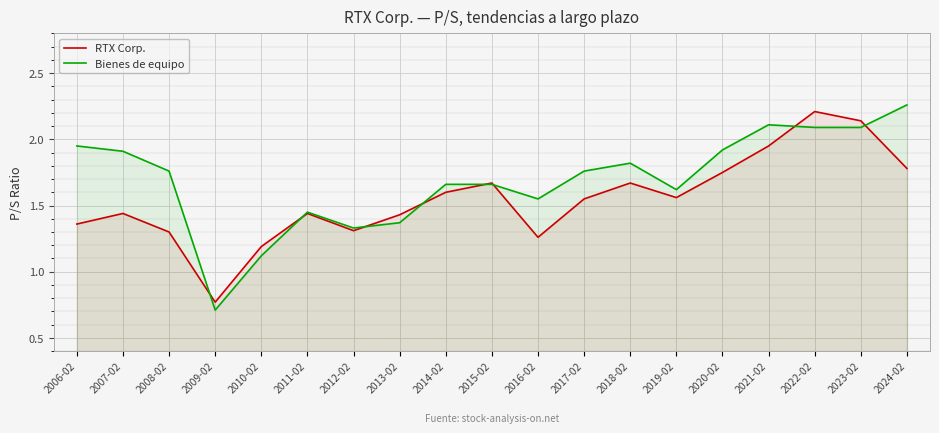

What is the smallest value displayed?

0.7